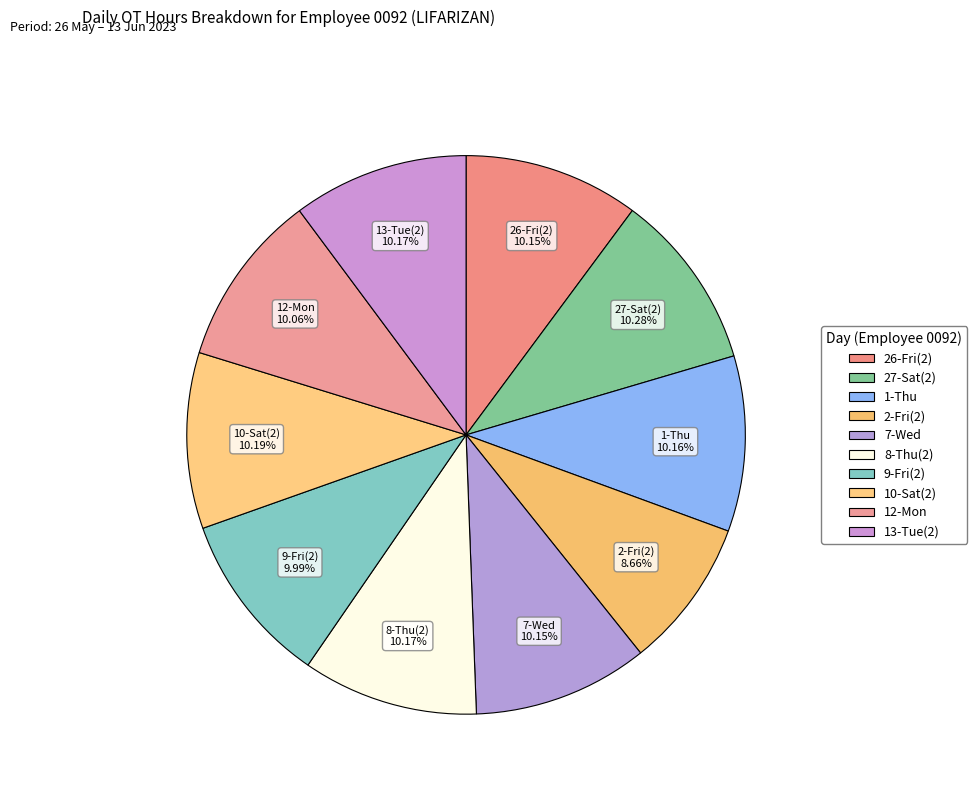

What is the ratio of the value at 2-Fri(2) to the value at 27-Sat(2)?

0.8